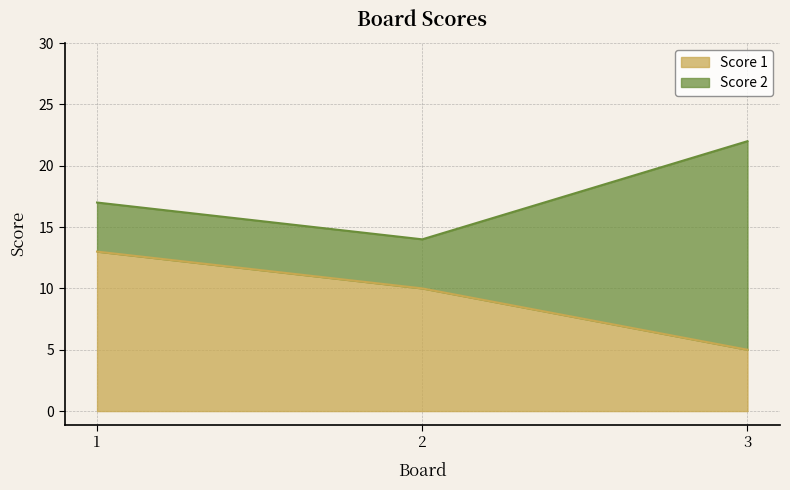

What is the sum of all Score 1 values?

28